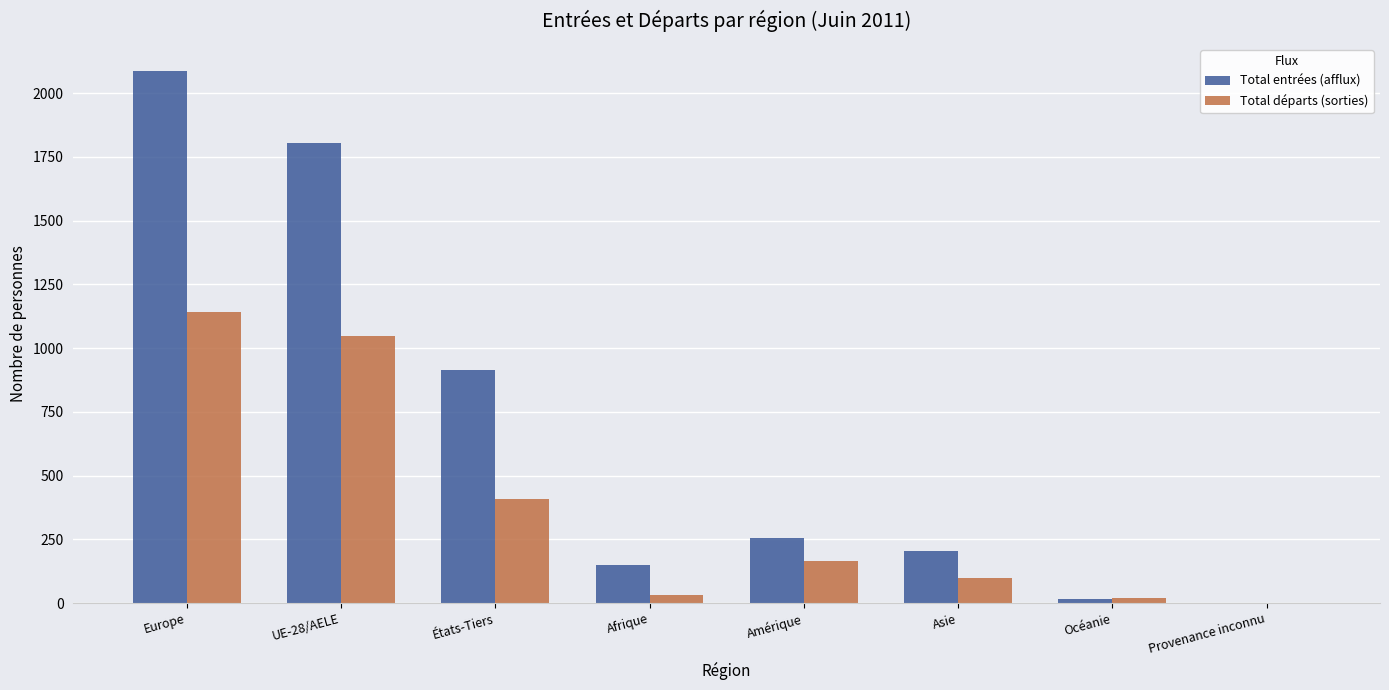

What is the difference between the Total entrées (afflux) values at UE-28/AELE and Europe?

286